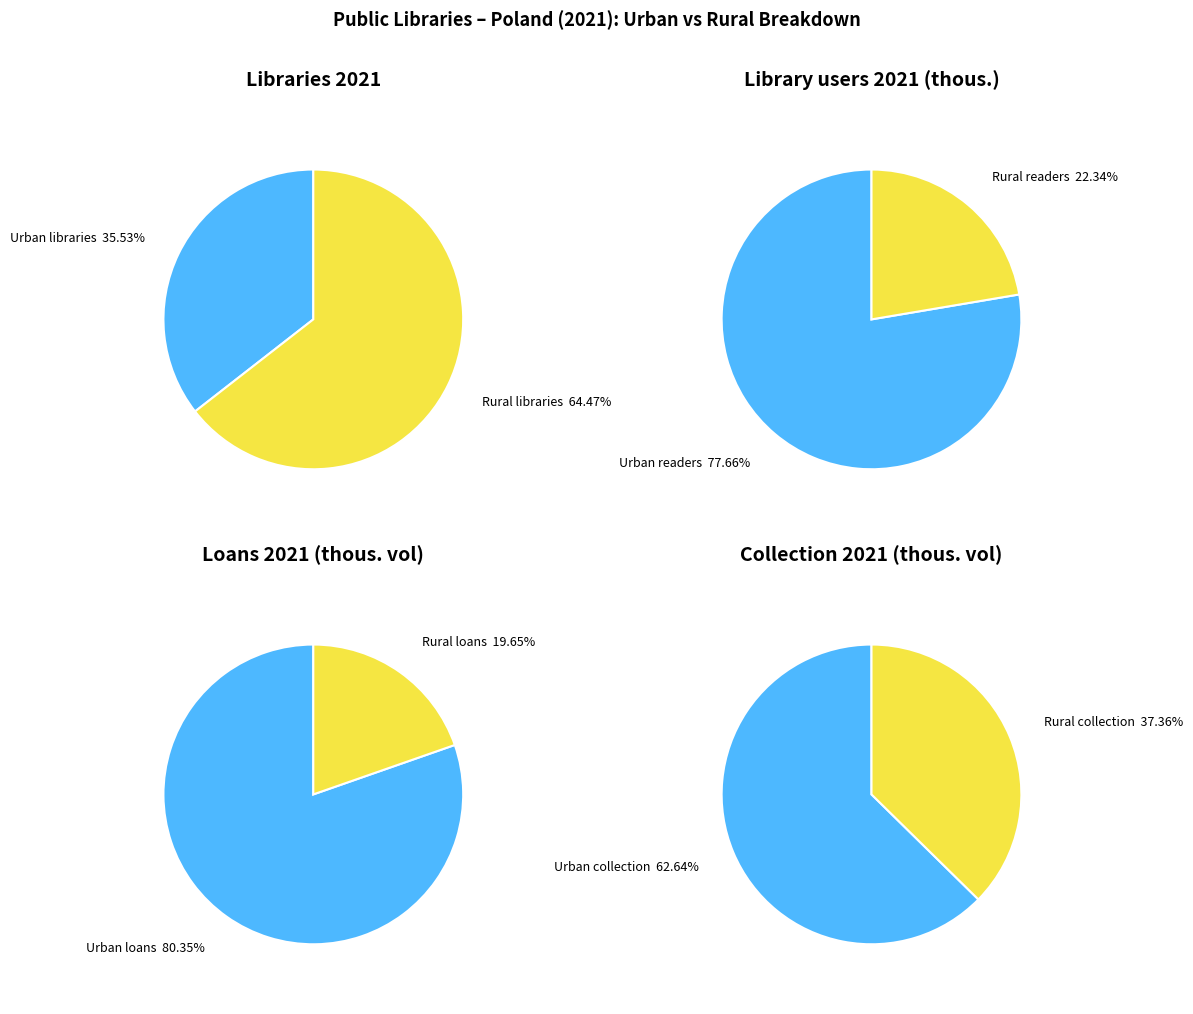

Is it true that 2020 is 34% of the pie?

False